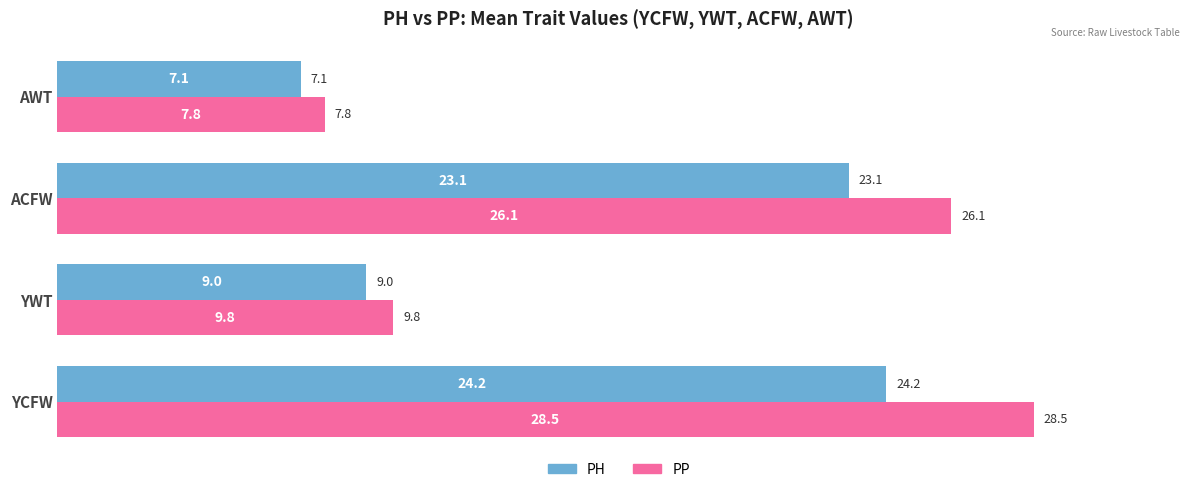

Which series has the largest range (max minus min)?

PP